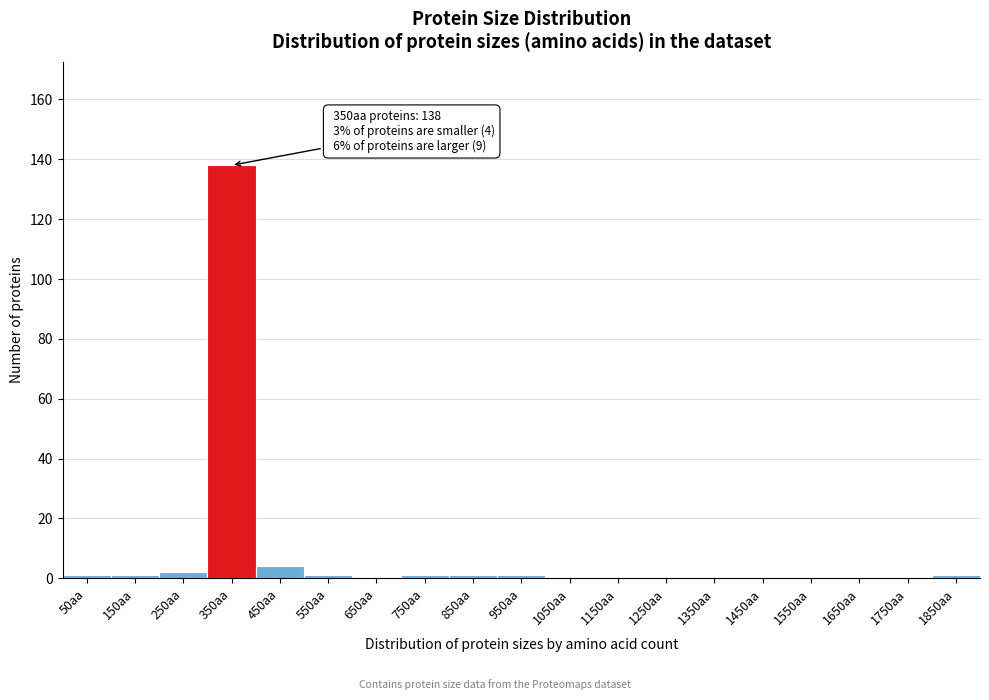

Reading left to right, extract all data points from this chart.

50aa=1	150aa=1	250aa=2	350aa=138	450aa=4	550aa=1	650aa=0	750aa=1	850aa=1	950aa=1	1050aa=0	1150aa=0	1250aa=0	1350aa=0	1450aa=0	1550aa=0	1650aa=0	1750aa=0	1850aa=1